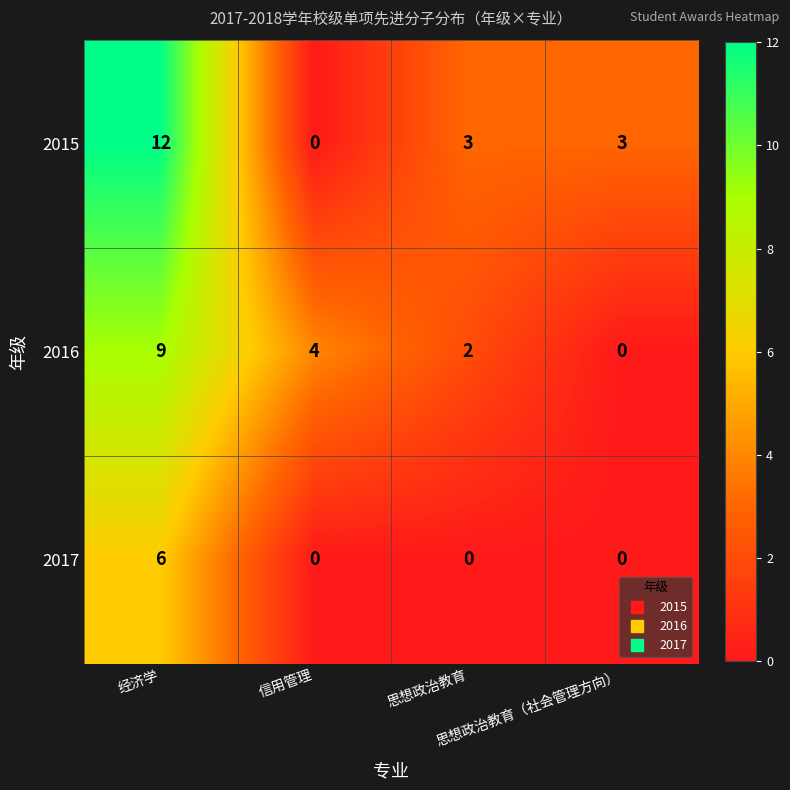

Count the 2015 values in the range 3 to 12.

3